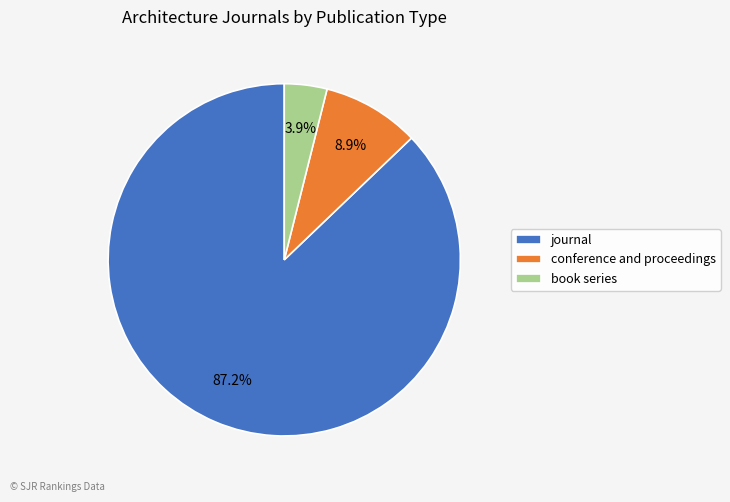

To the nearest percent, what is the difference between the largest and smallest slice percentages?

83%